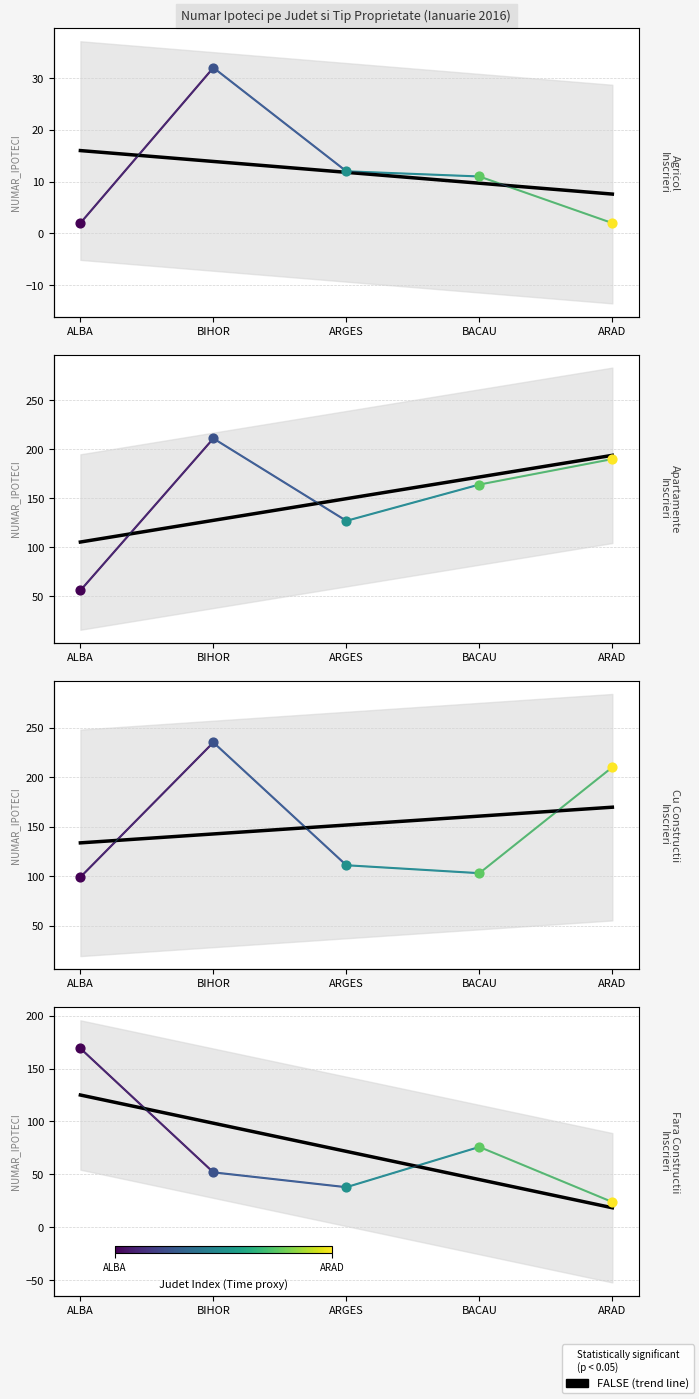

Is the value of agricol at BACAU greater than the value of fara constructii at ALBA?

No